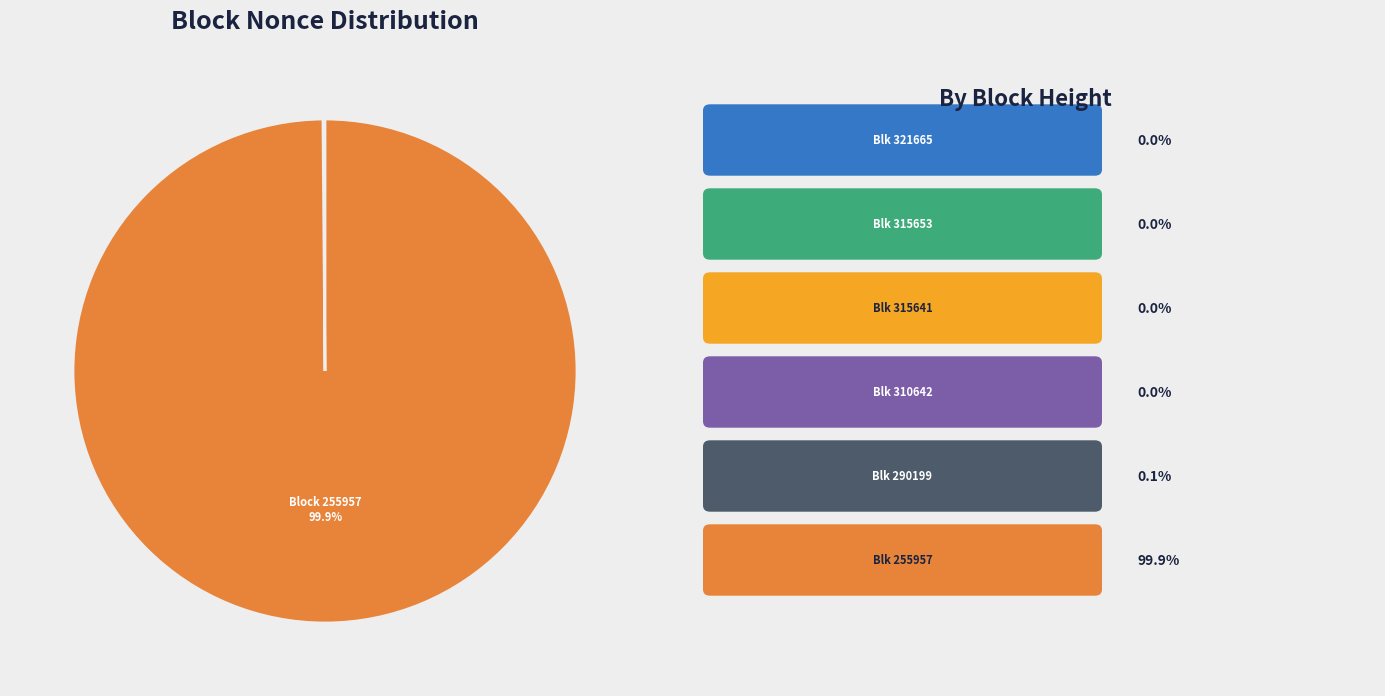

Does any single category account for the majority?

Yes